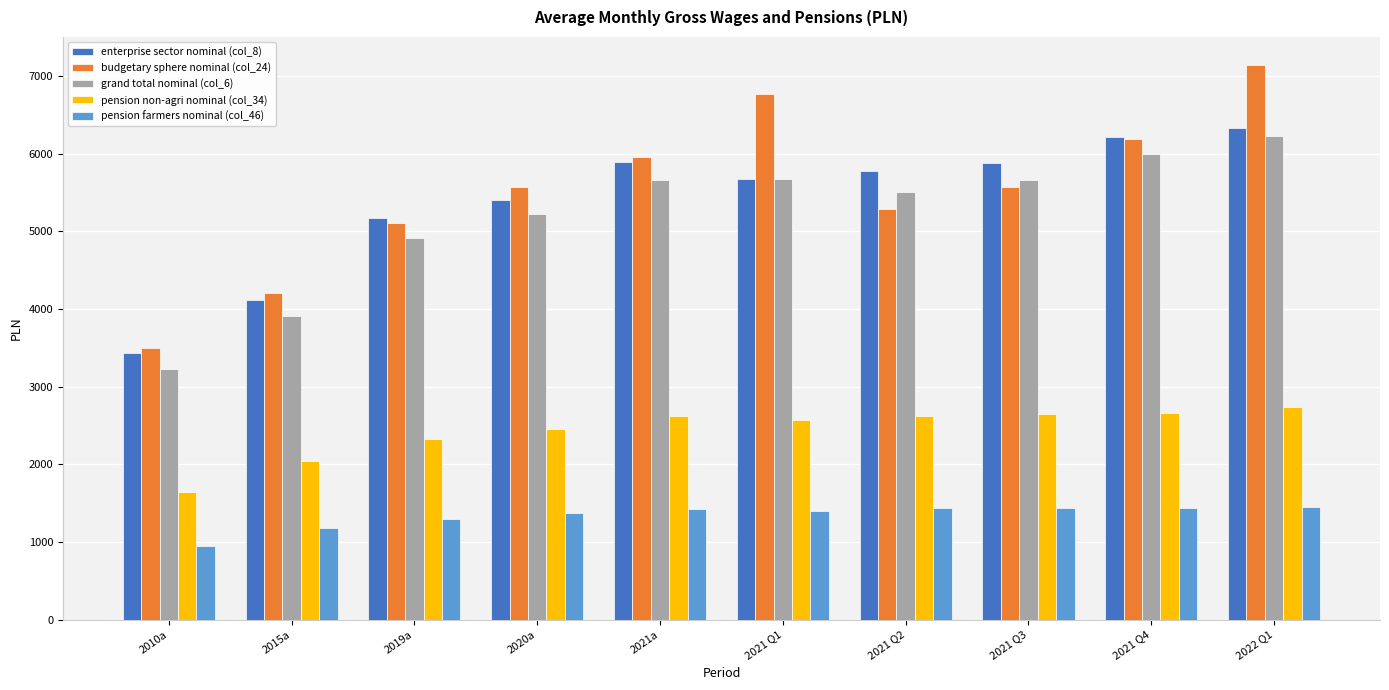

Is it true that pension farmers nominal (col_46) equals 2362.8 at 2020a?

False